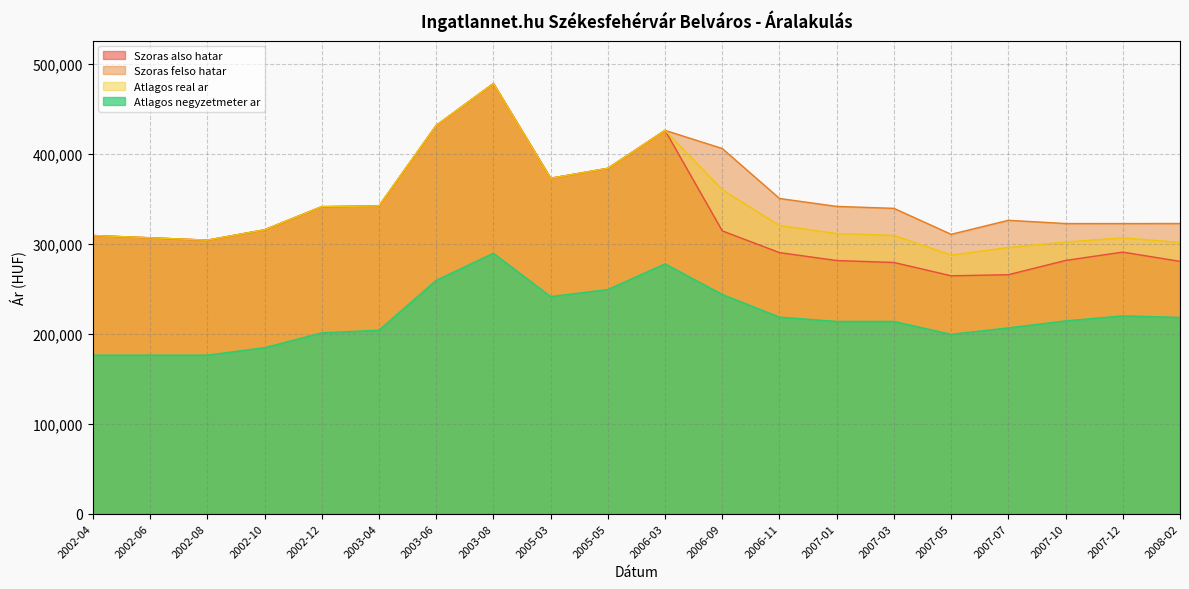

True or false: Szoras also hatar has more than 1 points higher than both neighbors.

True